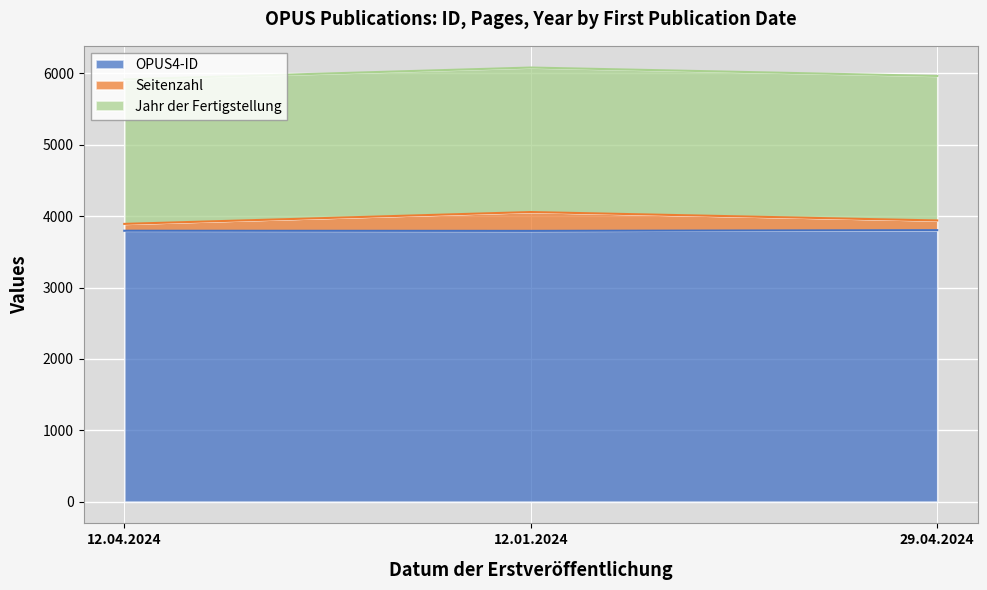

Which series changed the most between 12.04.2024 and 29.04.2024?

Seitenzahl